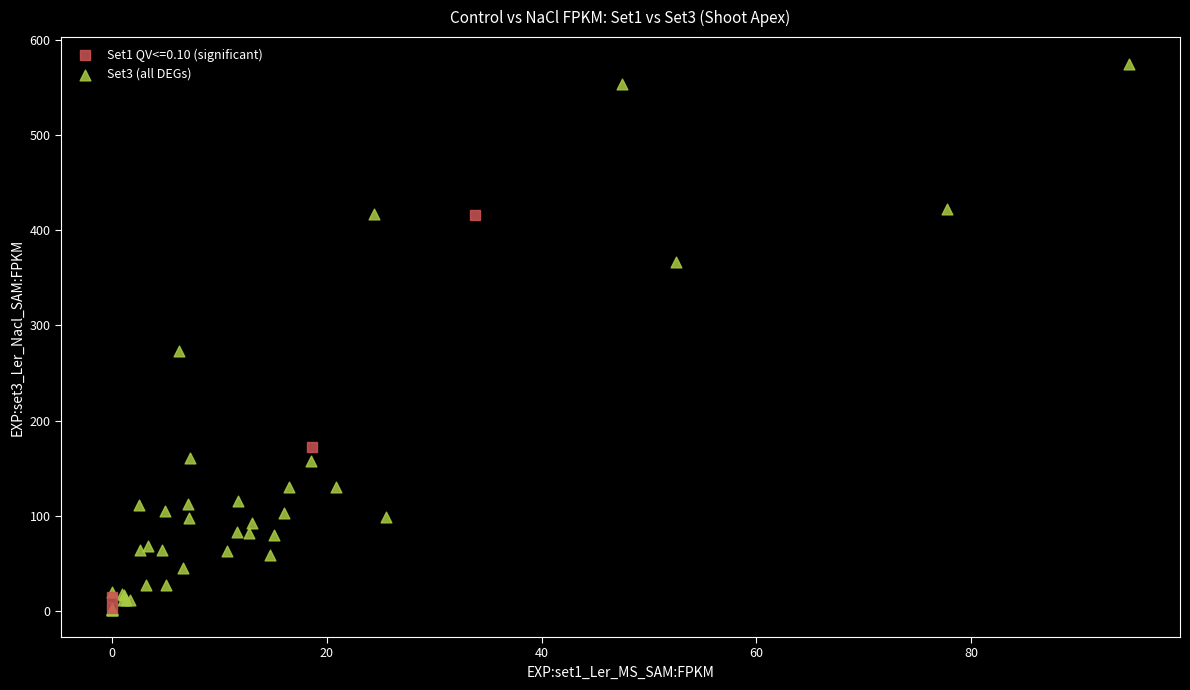

Which series has the widest spread of Y values?

Set3 (all DEGs)